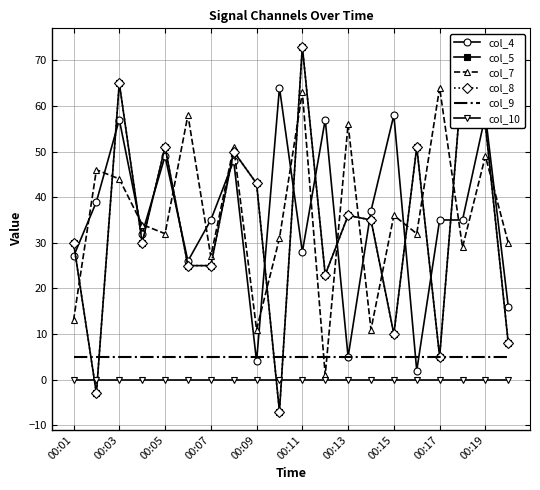

Does the chart have visible grid lines?

Yes